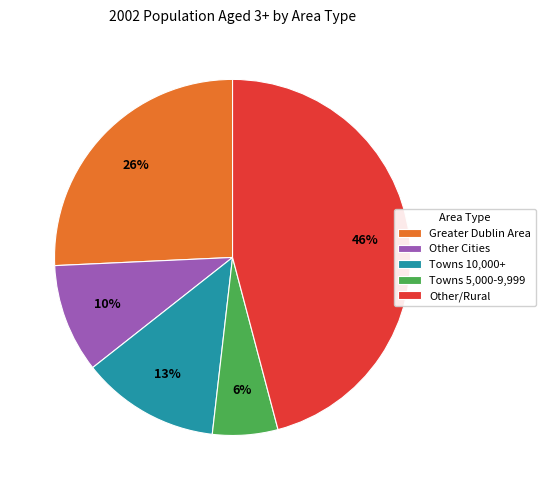

Which category has the biggest portion of the pie?

Other/Rural